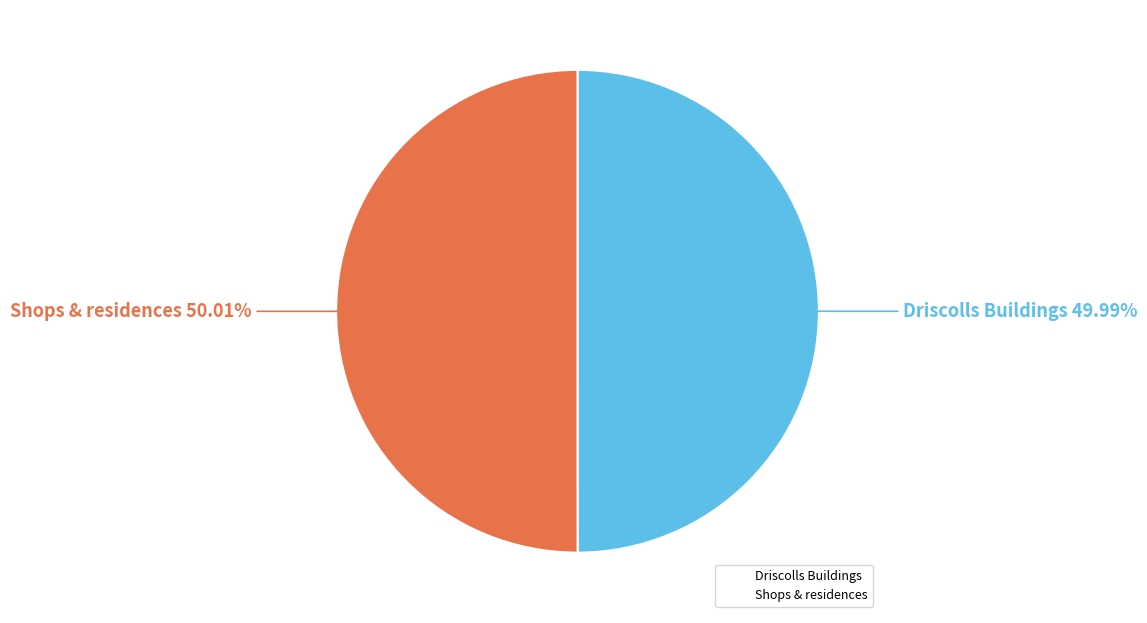

Combined, do Driscolls Buildings and Shops & residences account for over 50%?

Yes